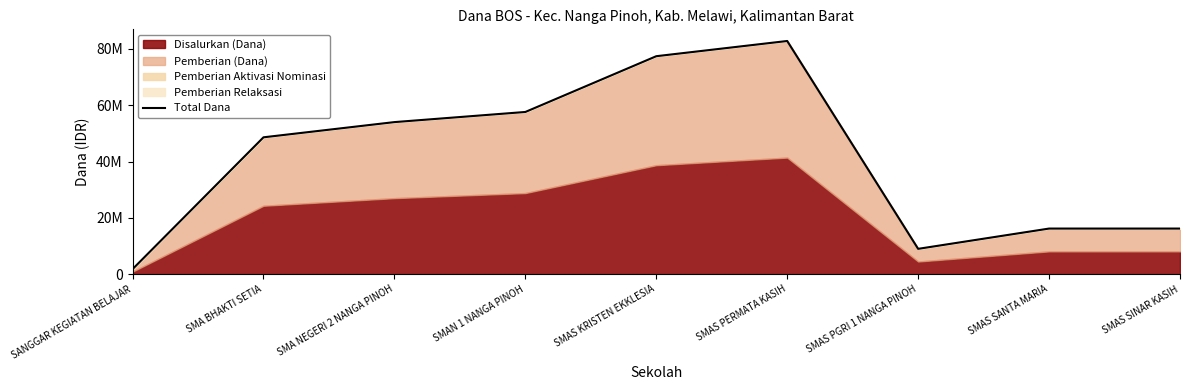

What is the difference between the values at SMA BHAKTI SETIA and SMAS PGRI 1 NANGA PINOH?

39600000